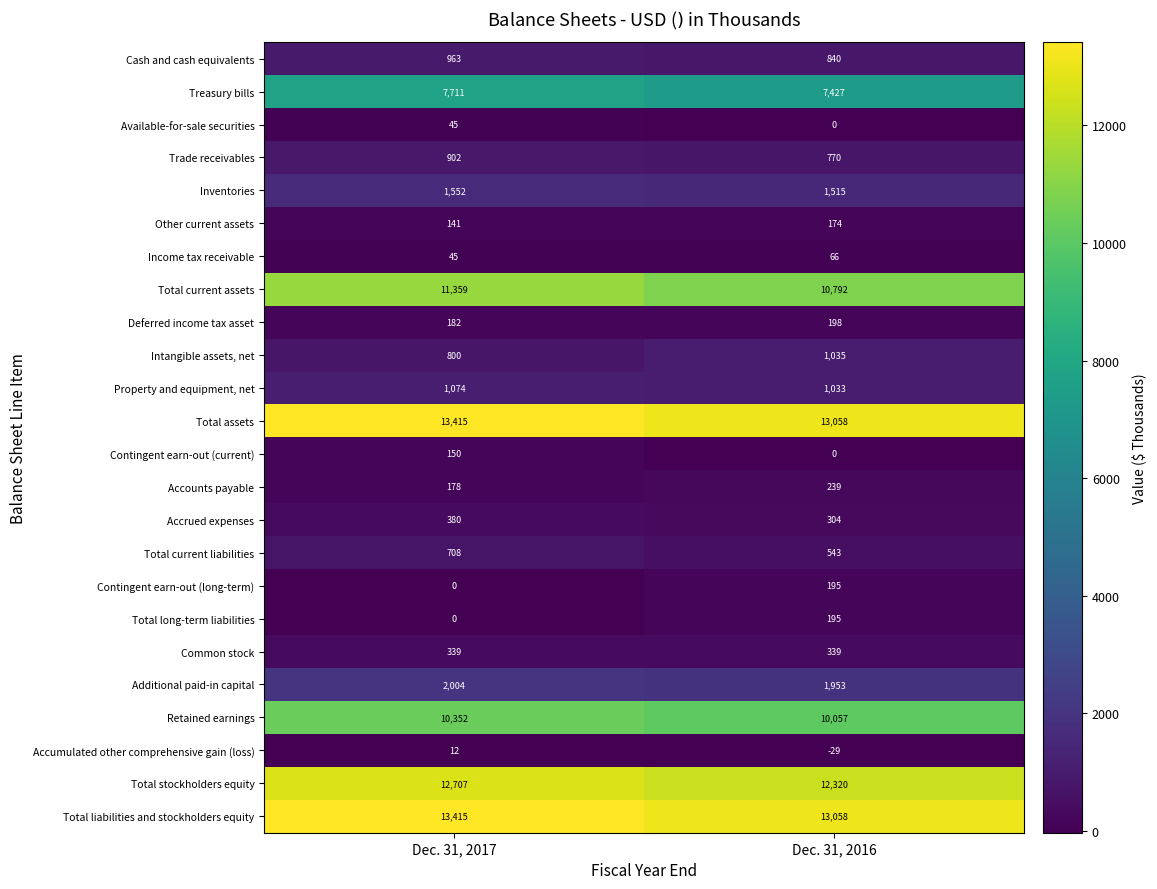

What is the difference between the Contingent earn-out (long-term) values at Dec. 31, 2016 and Dec. 31, 2017?

195